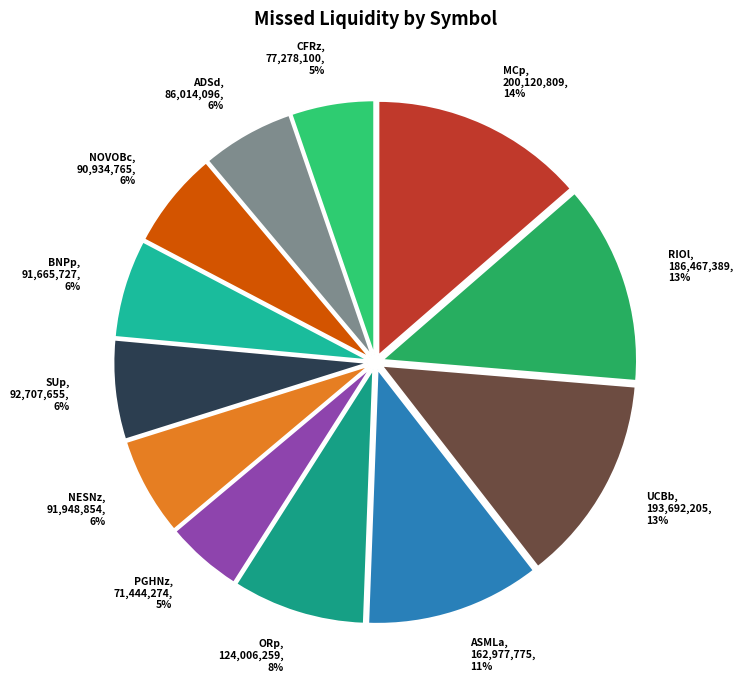

To the nearest percent, what is the difference between the largest and smallest slice percentages?

9%